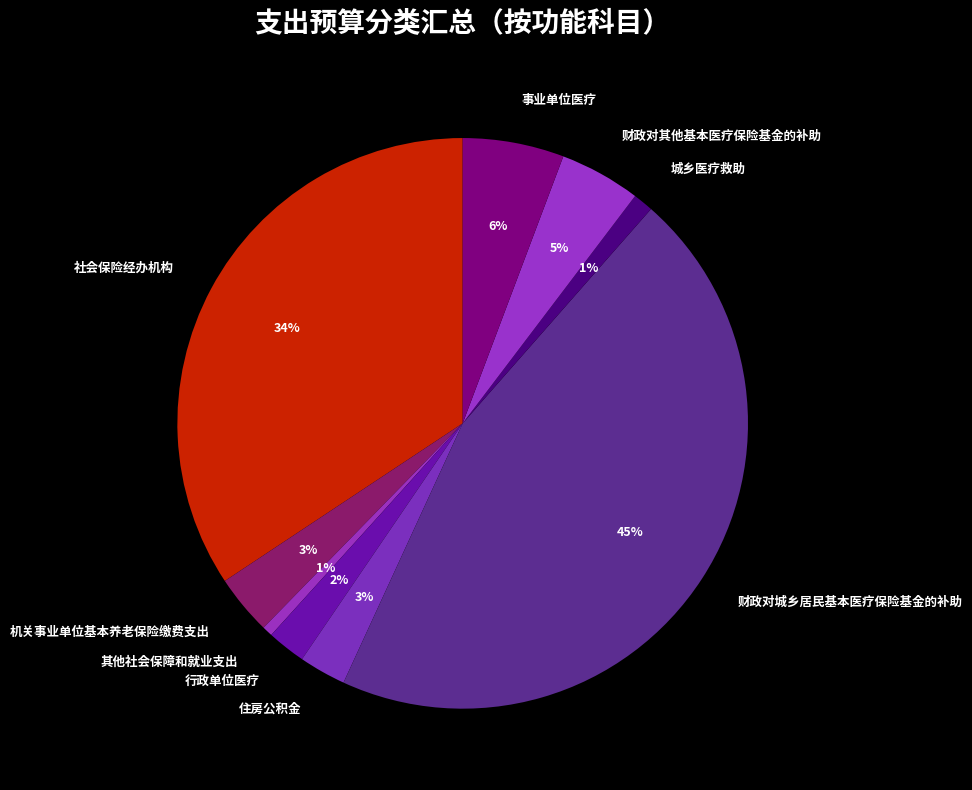

What is the largest slice in the pie chart?

财政对城乡居民基本医疗保险基金的补助